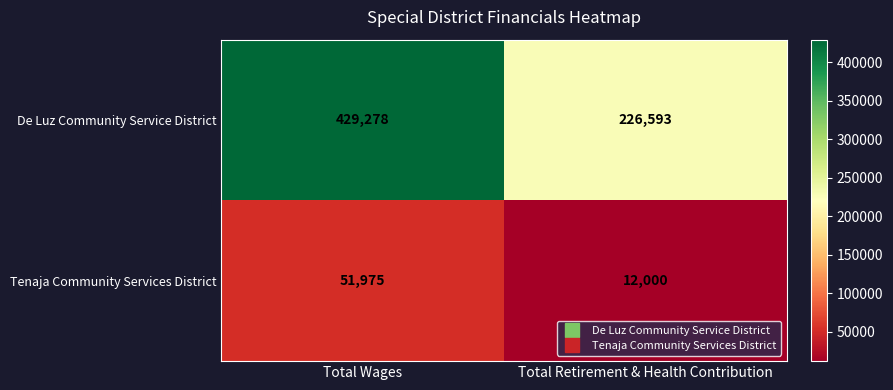

Reading left to right, list all the values displayed in this chart.

De Luz Community Service District: Total Wages=429278	Total Retirement & Health Contribution=226593
Tenaja Community Services District: Total Wages=51975	Total Retirement & Health Contribution=12000